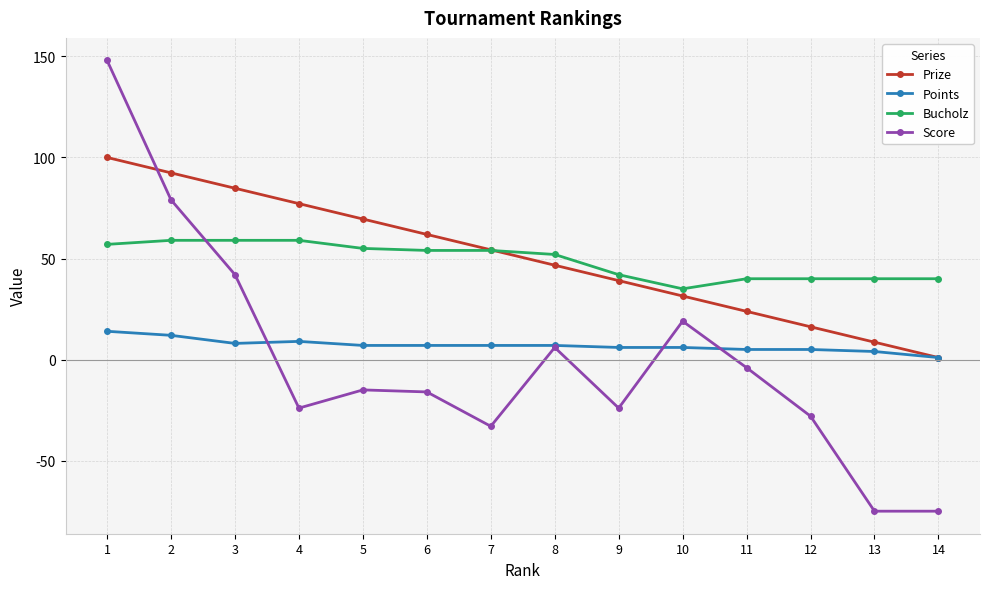

Does the chart display data point markers on the line(s)?

Yes